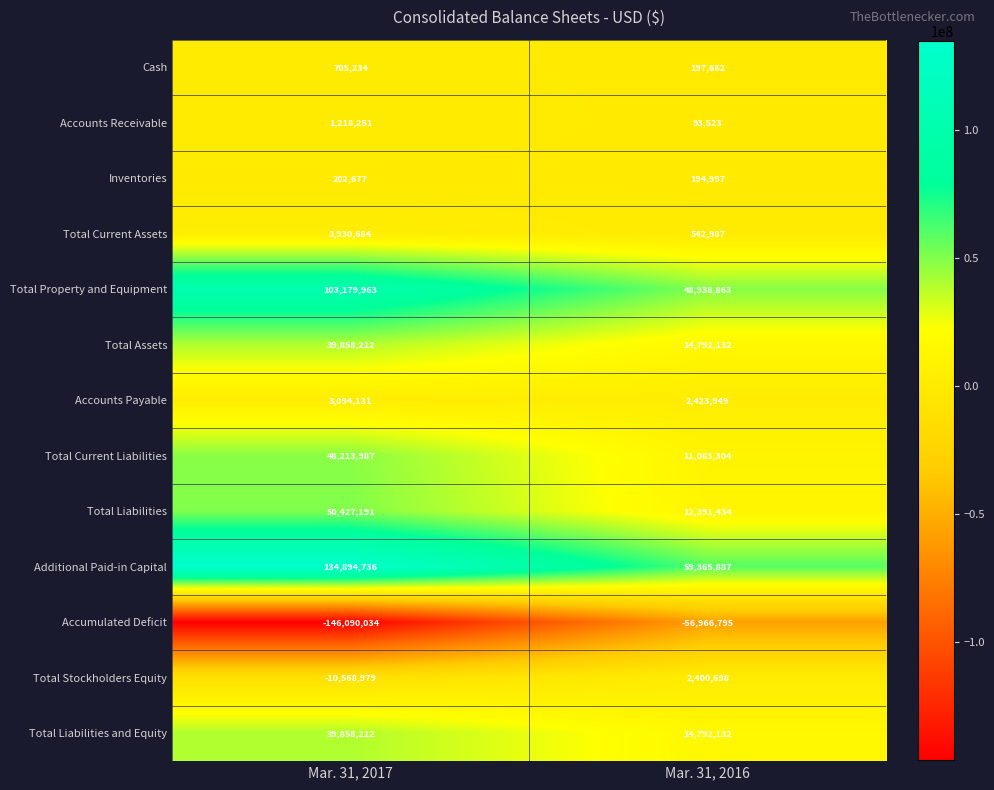

What is the maximum value shown in the chart?

134894736